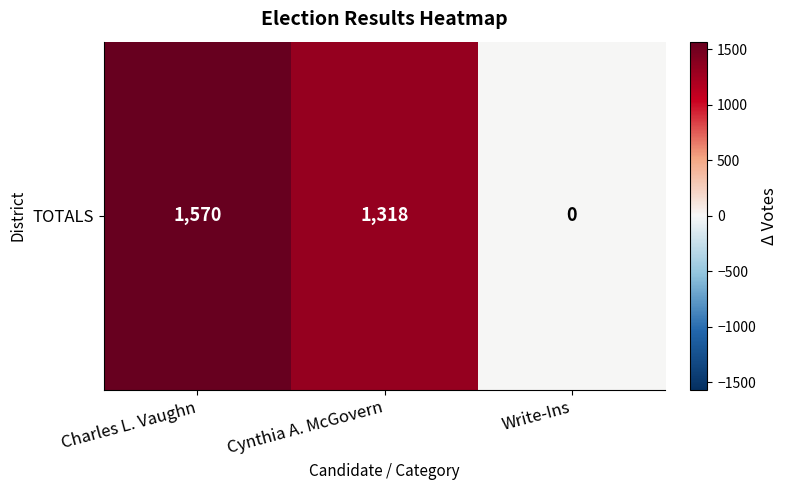

What is the change in value from Charles L. Vaughn to Cynthia A. McGovern?

-252